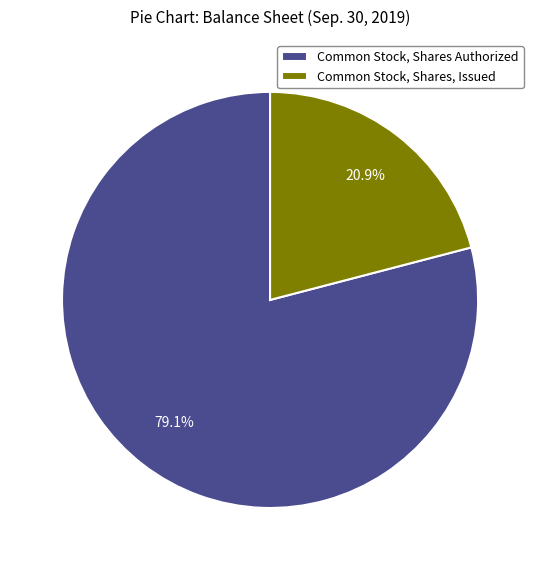

To the nearest percent, what is the combined percentage of Common Stock, Shares, Issued and Common Stock, Shares Authorized?

100%